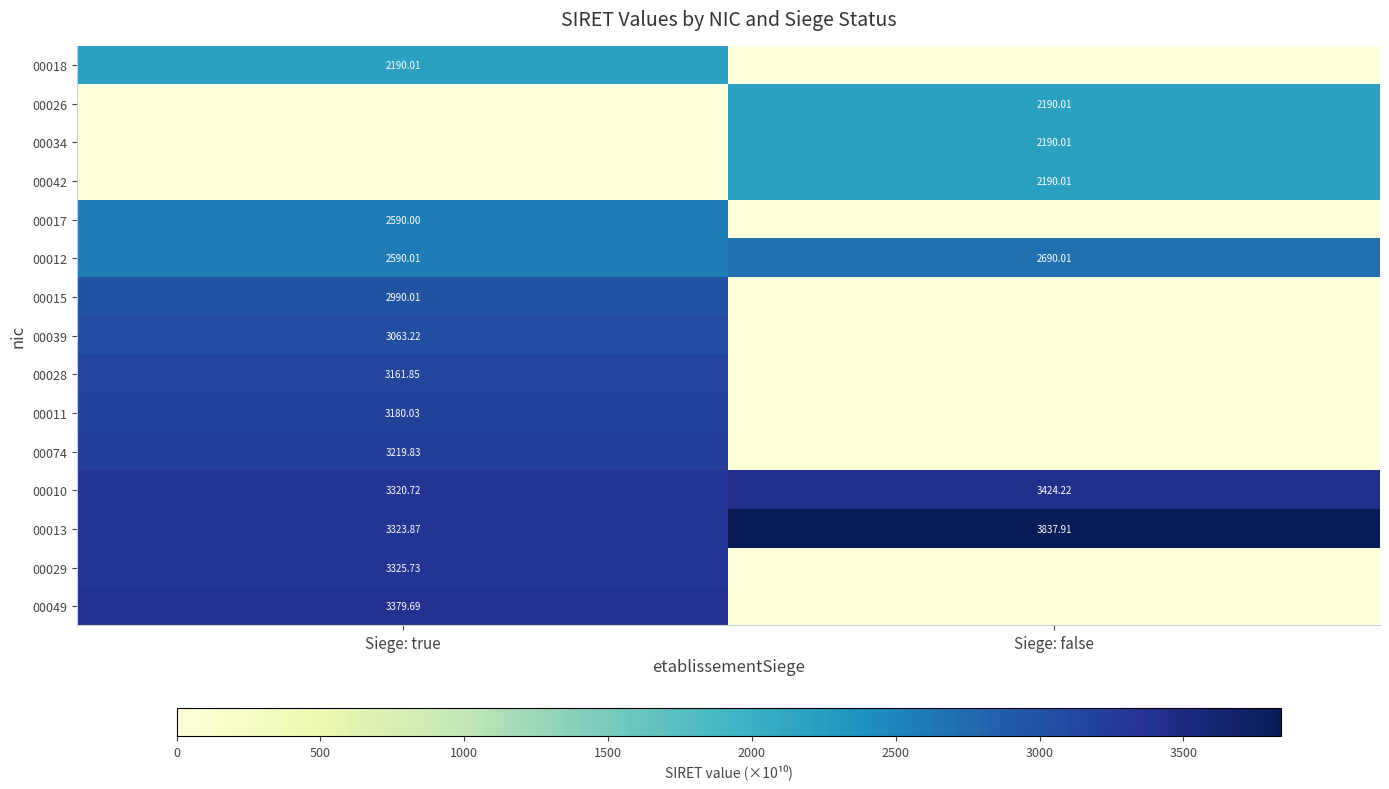

Which category has the highest value in the 00010 series?

Siege: false